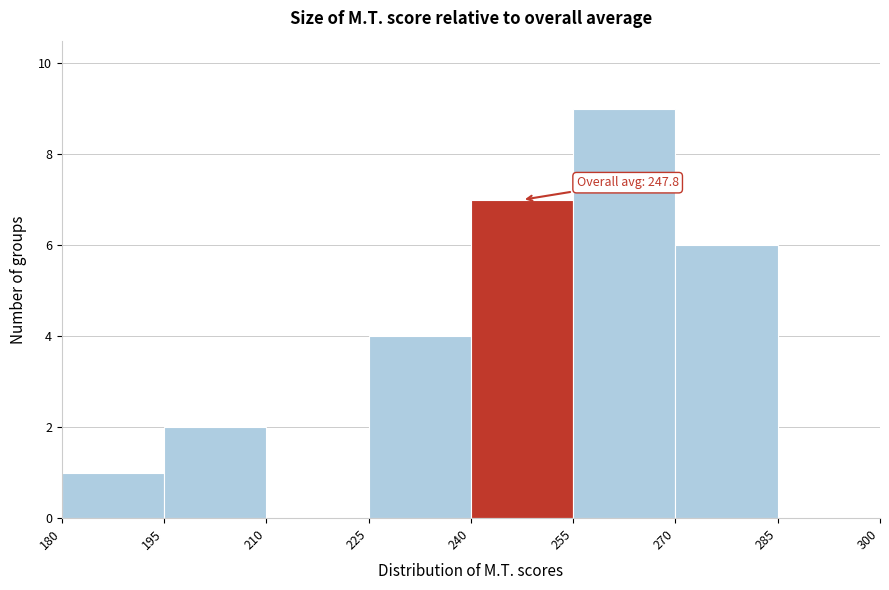

Which range on the x-axis has the tallest bar?

255 to 270